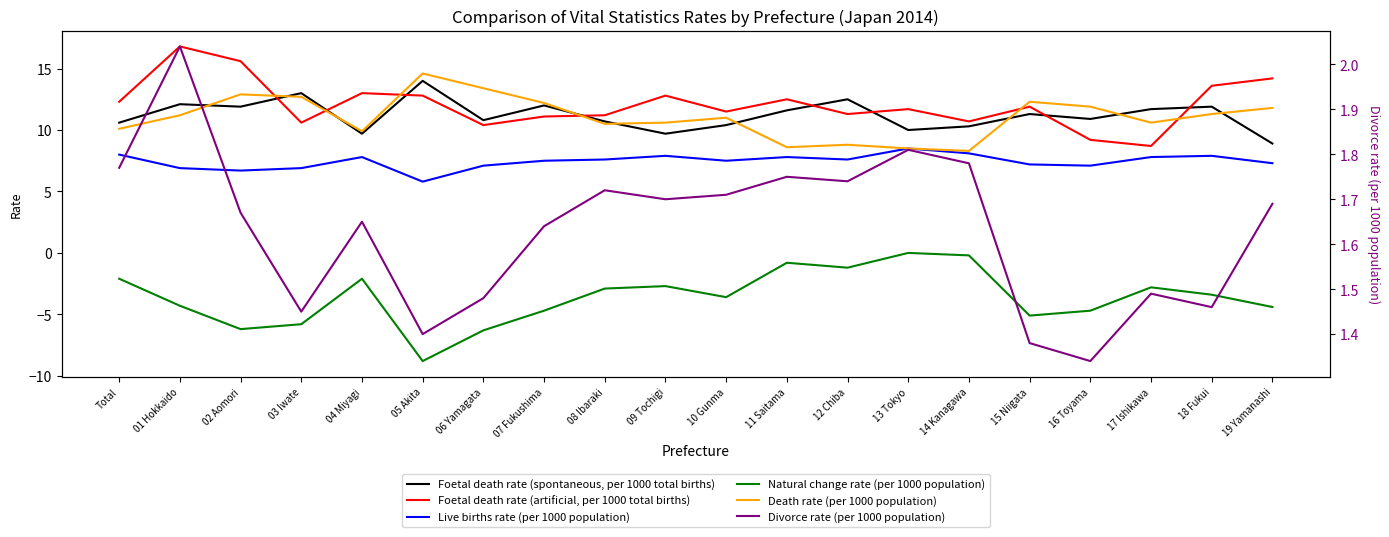

The value of Foetal death rate (artificial, per 1000 total births) at 16 Toyama is 9.2. True or false?

True